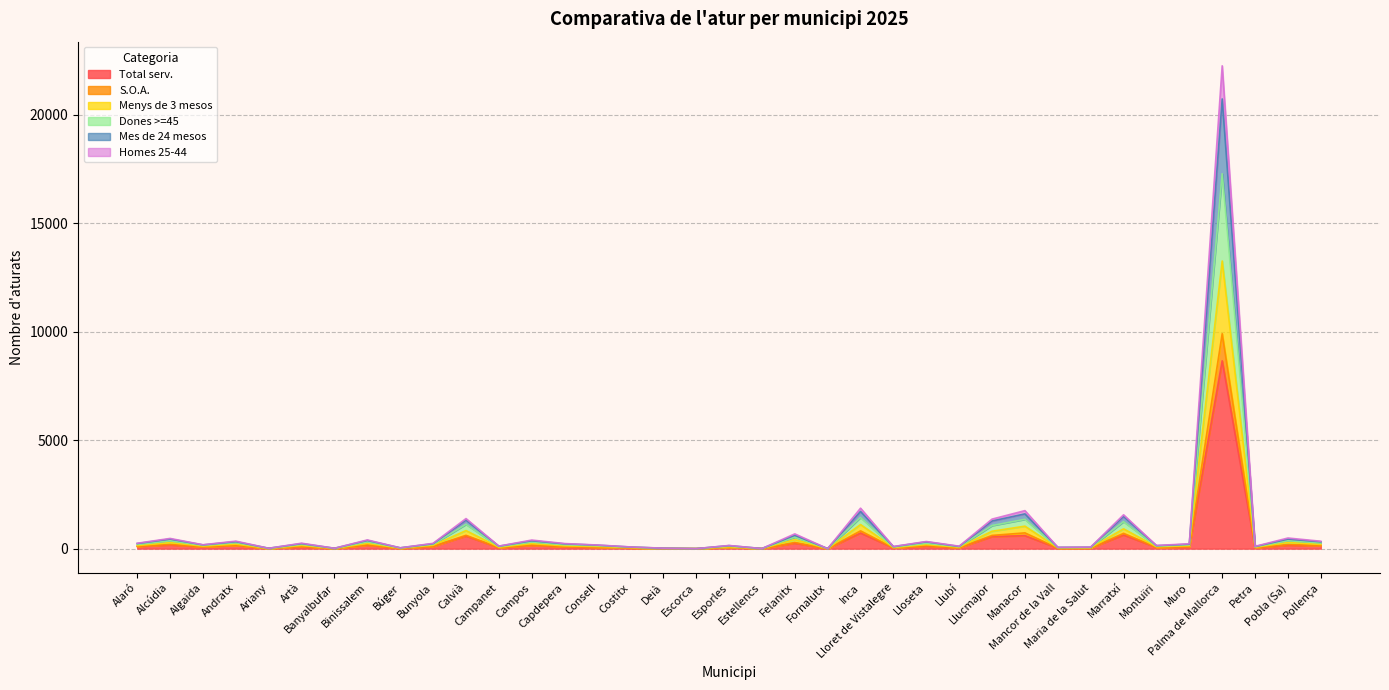

Where is the first local maximum for Total serv.?

Alcúdia